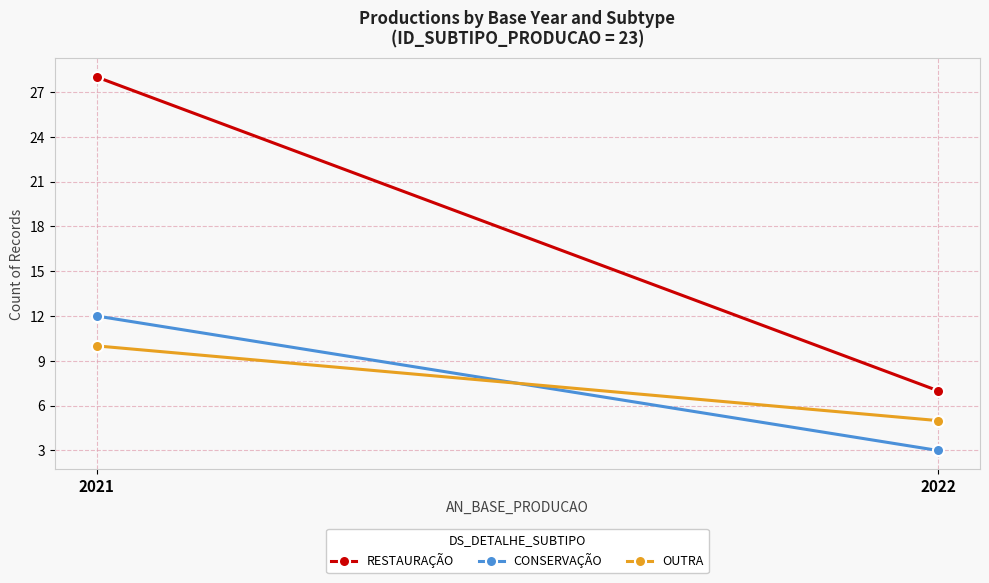

What is the sum of all OUTRA values?

15